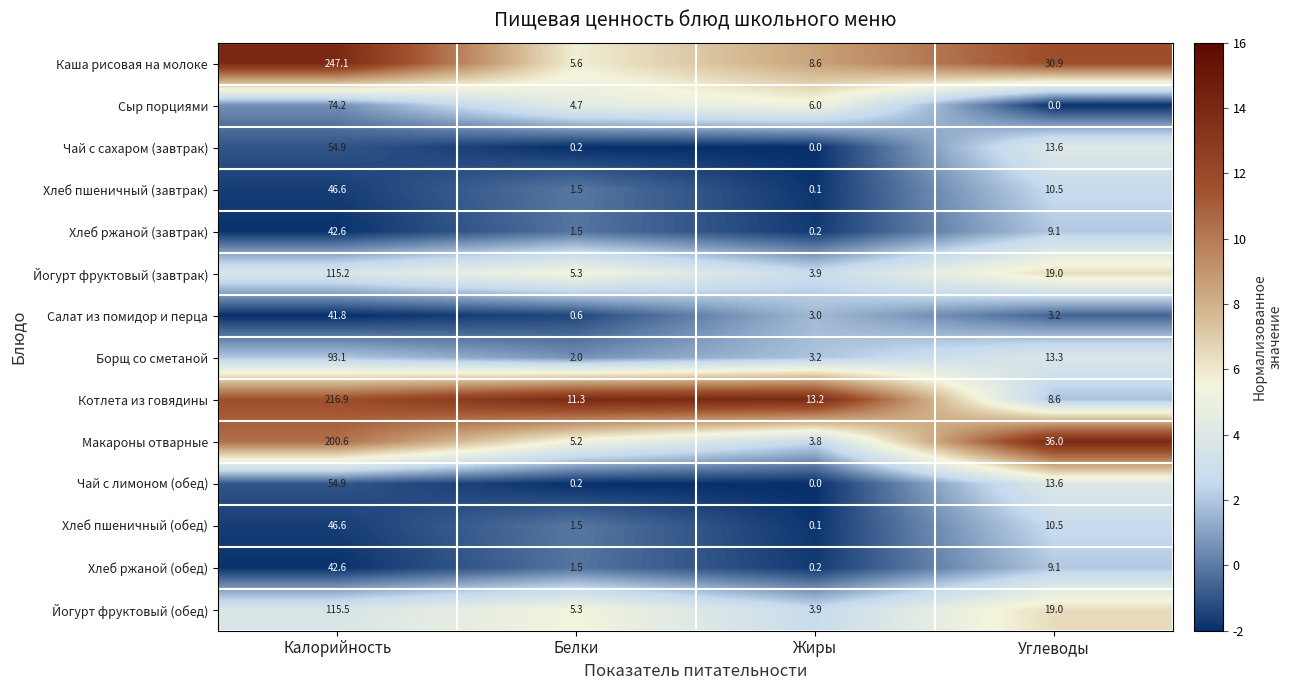

Between Жиры and Углеводы, which series saw the biggest shift?

Макароны отварные